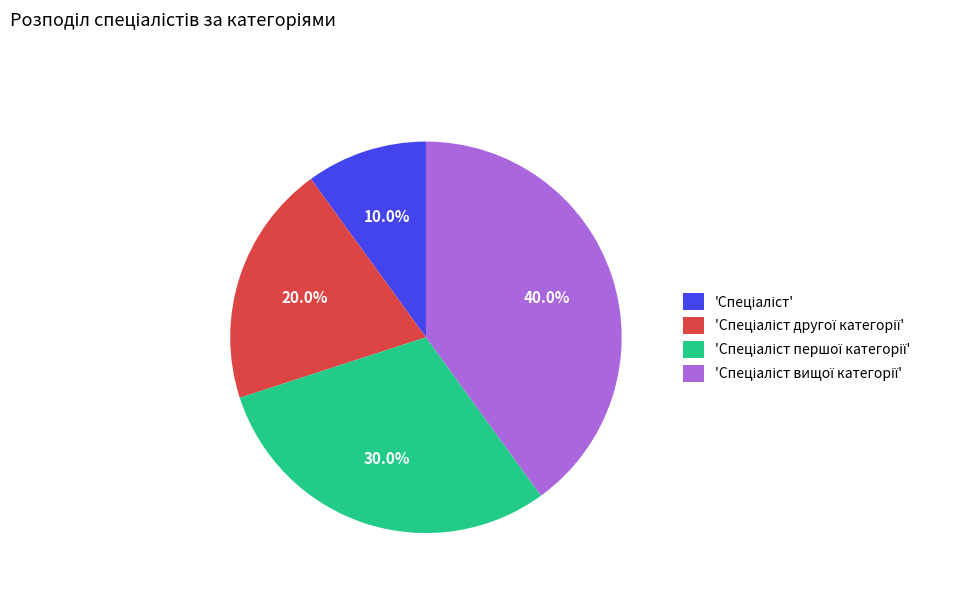

Does any single category account for the majority?

No